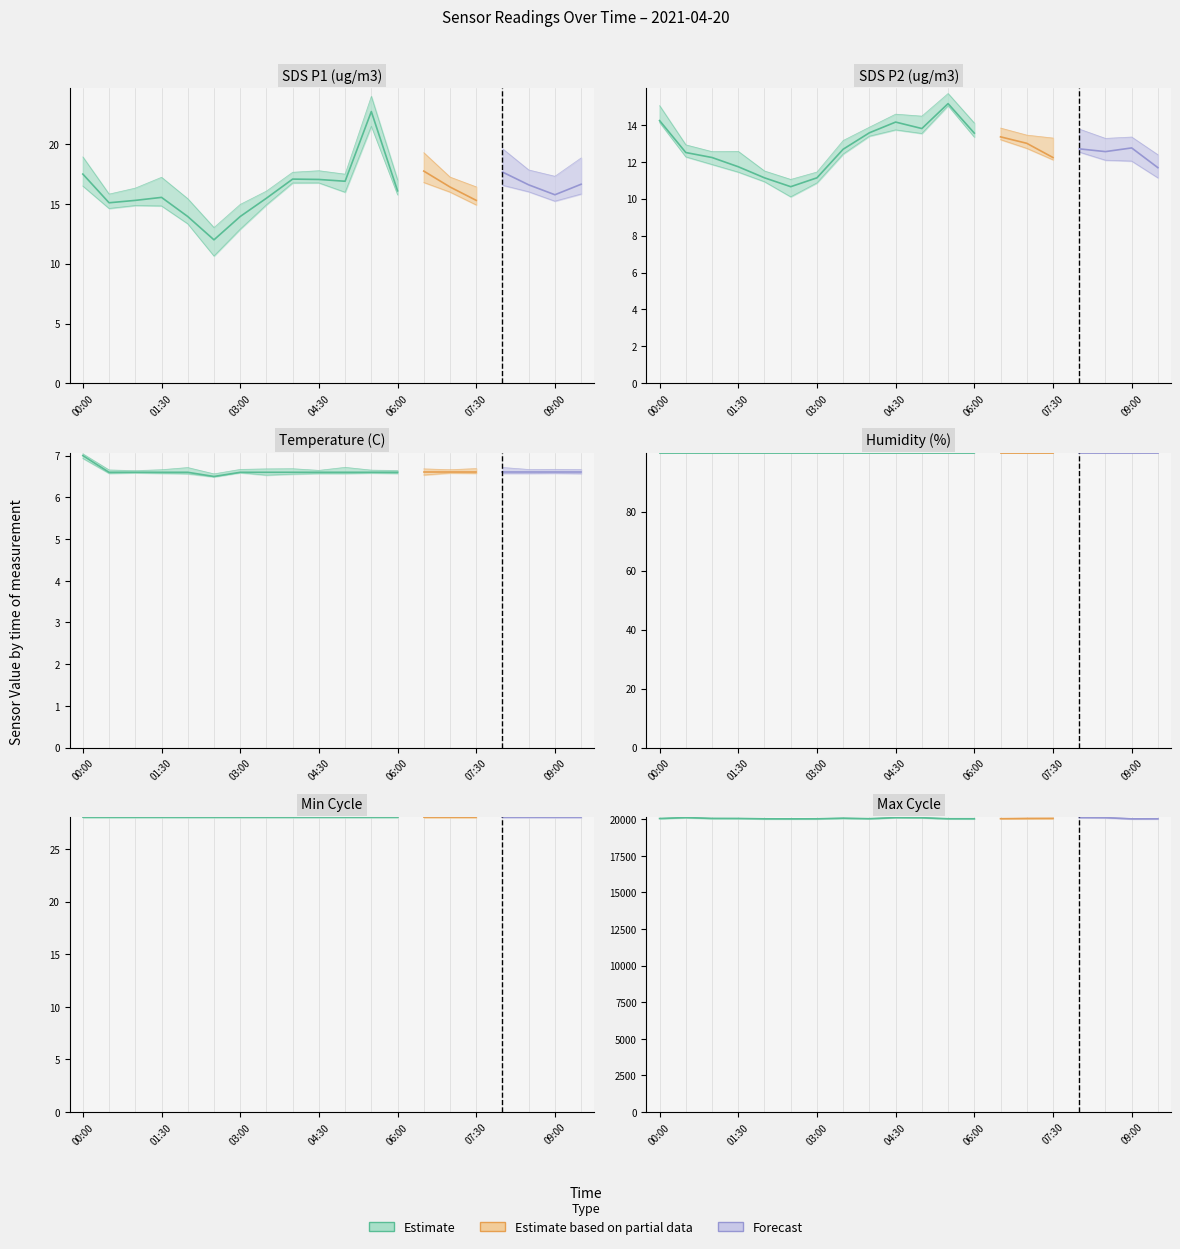

The value of Humidity at 03:30 is 151.4. True or false?

False